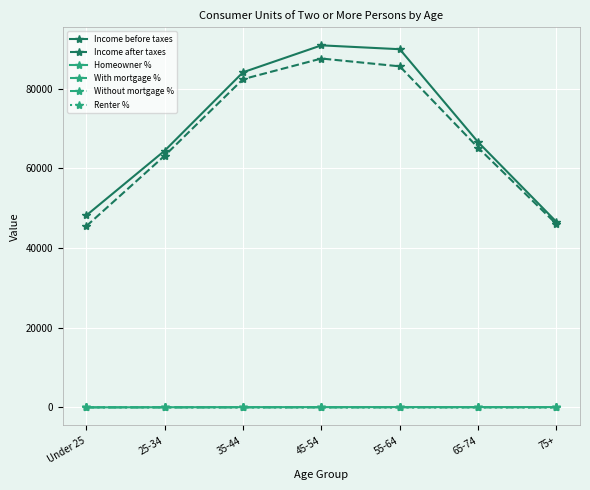

True or false: Income before taxes has more than 1 points higher than both neighbors.

False